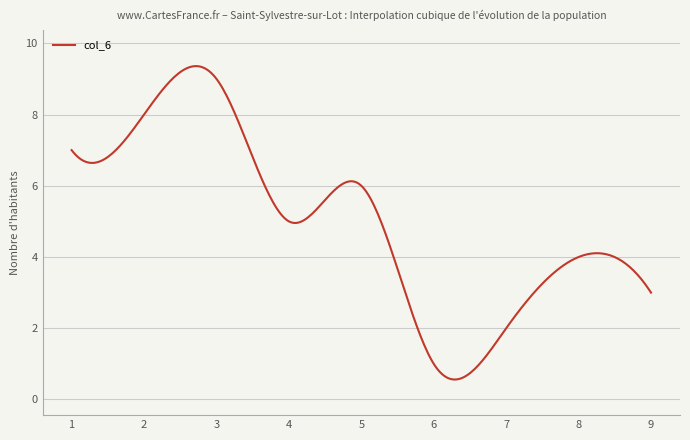

What is the minimum value shown in the chart?

0.6